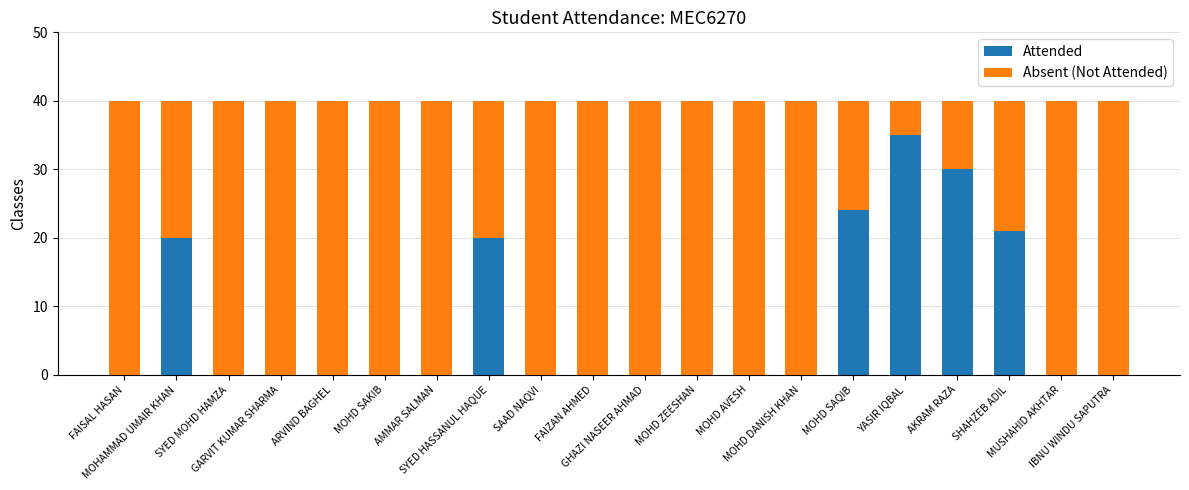

What is the maximum value for Attended?

35